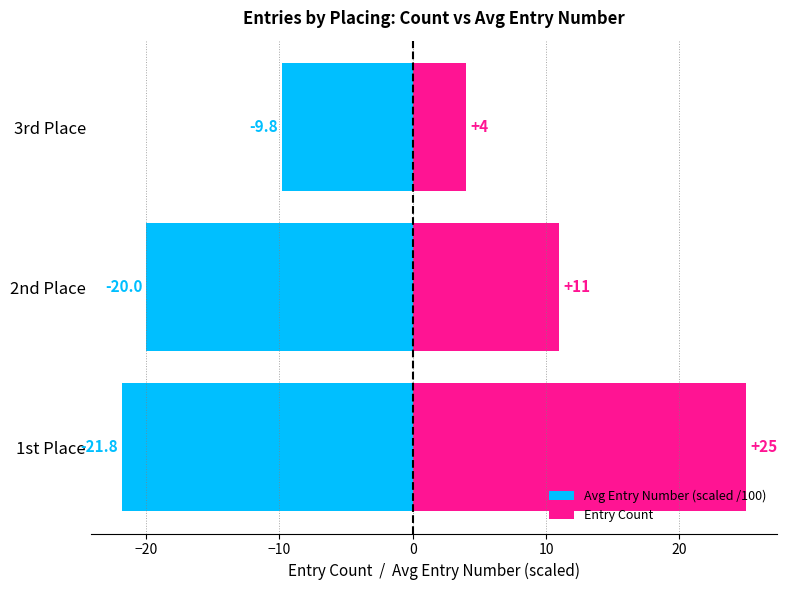

List the series in order of their peak value, lowest first.

Avg Entry Number (scaled /100), Entry Count